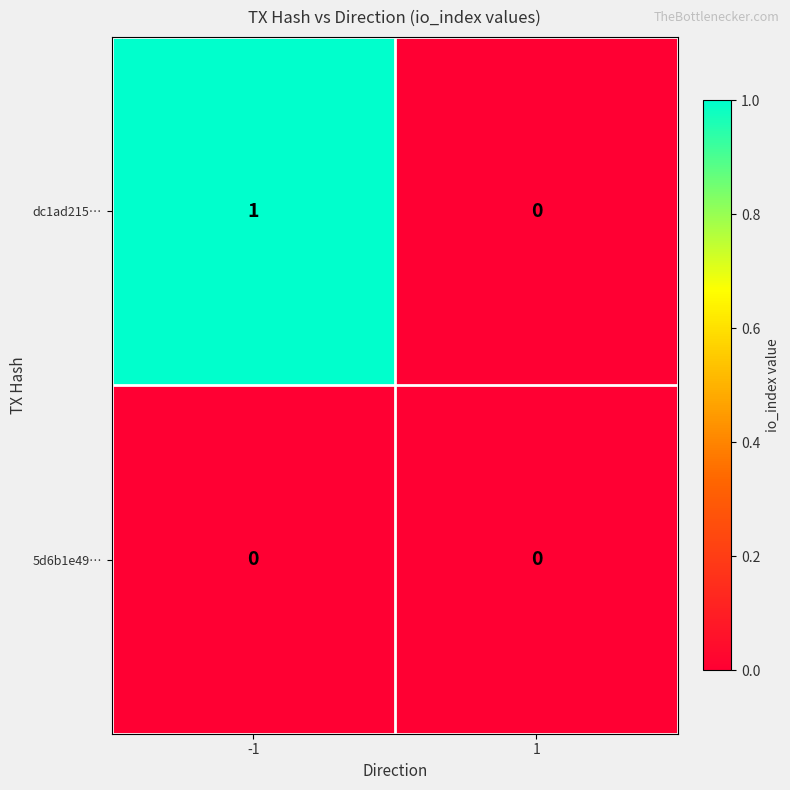

Is the value of dc1ad215… at -1 greater than the value of 5d6b1e49… at 1?

Yes